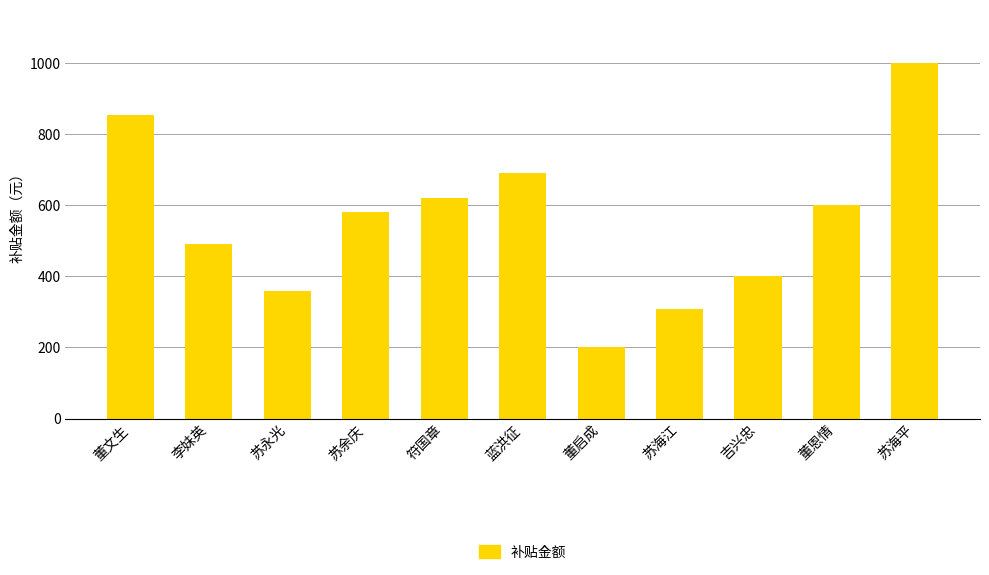

Is it true that the value at 苏海平 is 1000?

True